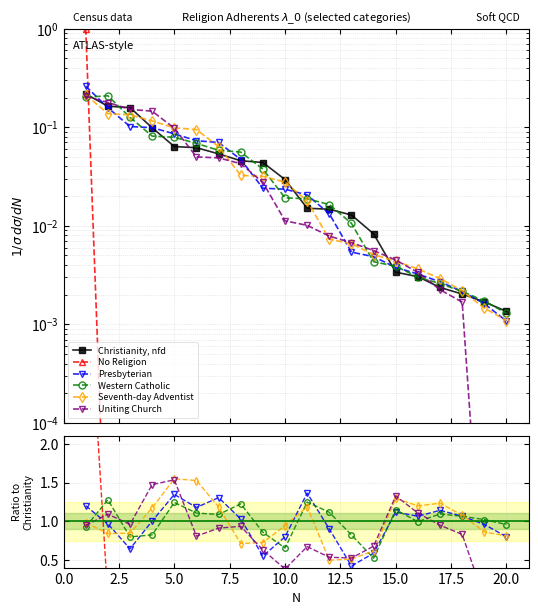

How many values in the Uniting Church series exceed 0?

18